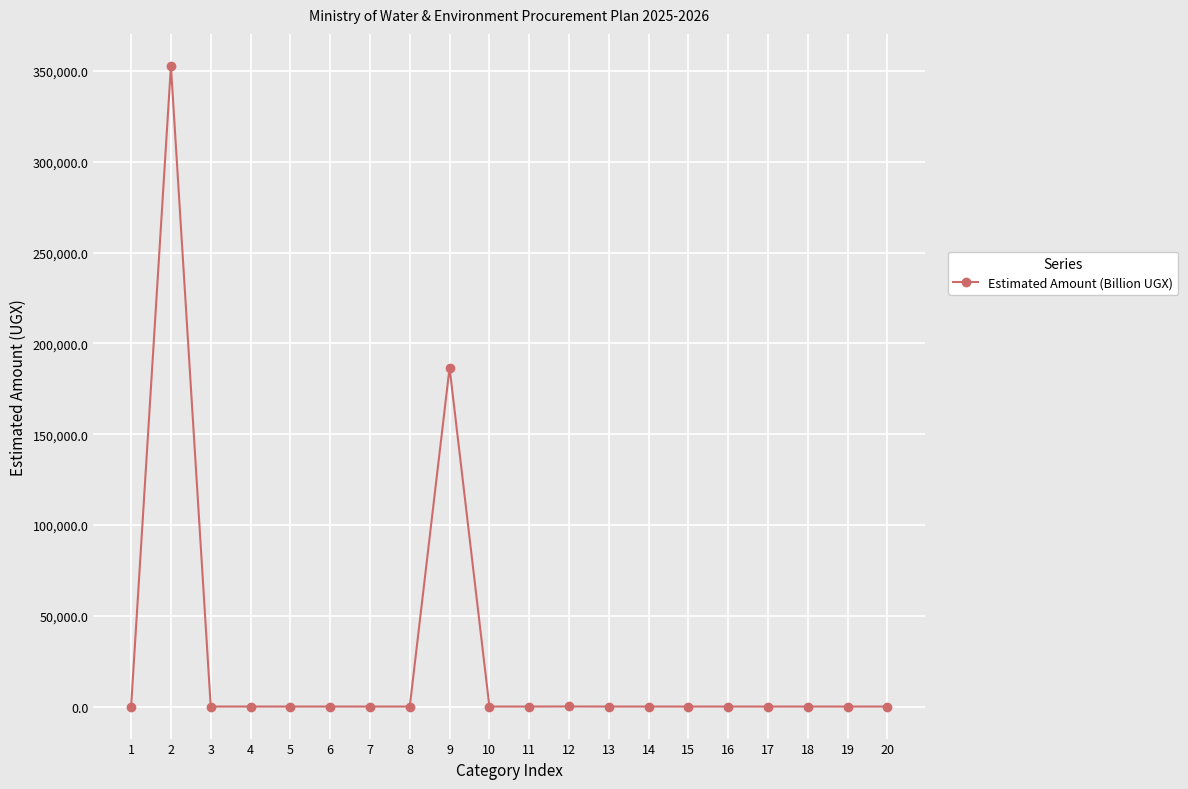

The value at 7 is 4.7. True or false?

True